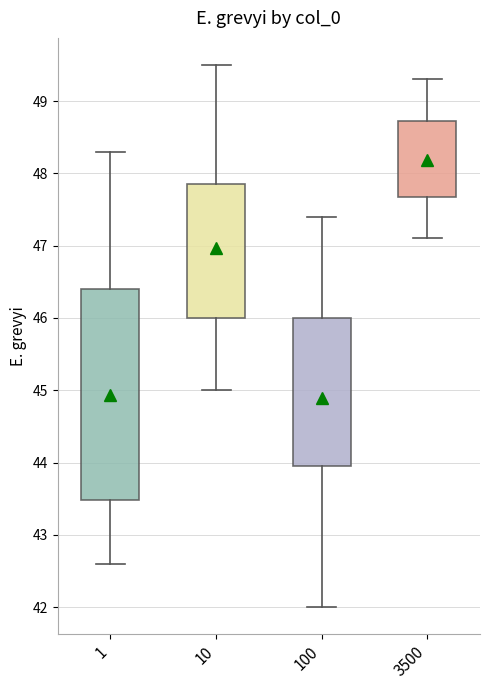

Where is the lower edge of the box at x = 100 on the y-axis? The values are not printed on the chart, so give them approximately, as read against the axis.

44.0